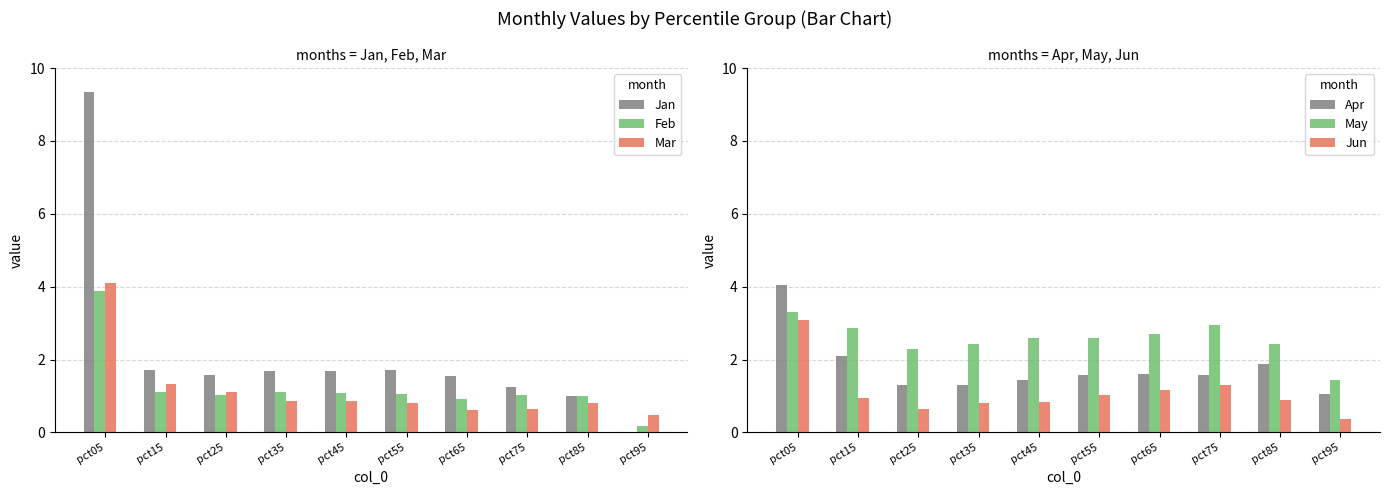

Are the bars horizontal?

No